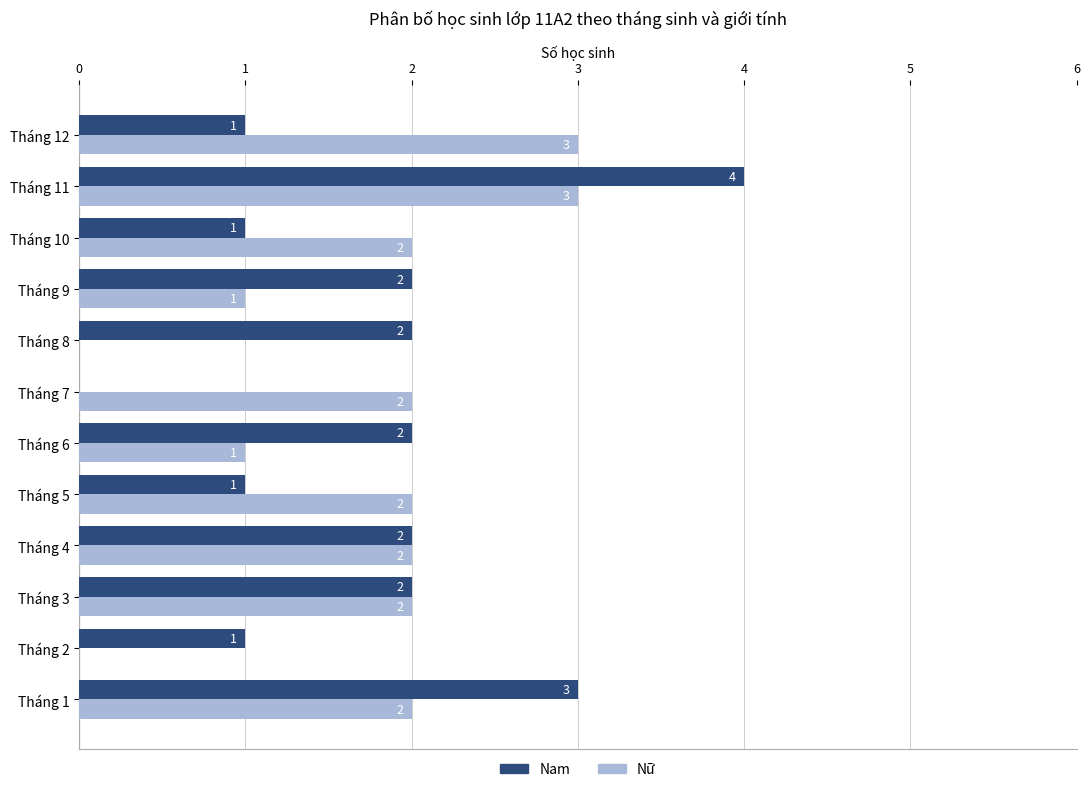

What are all the series names shown in the legend?

Nam, Nữ